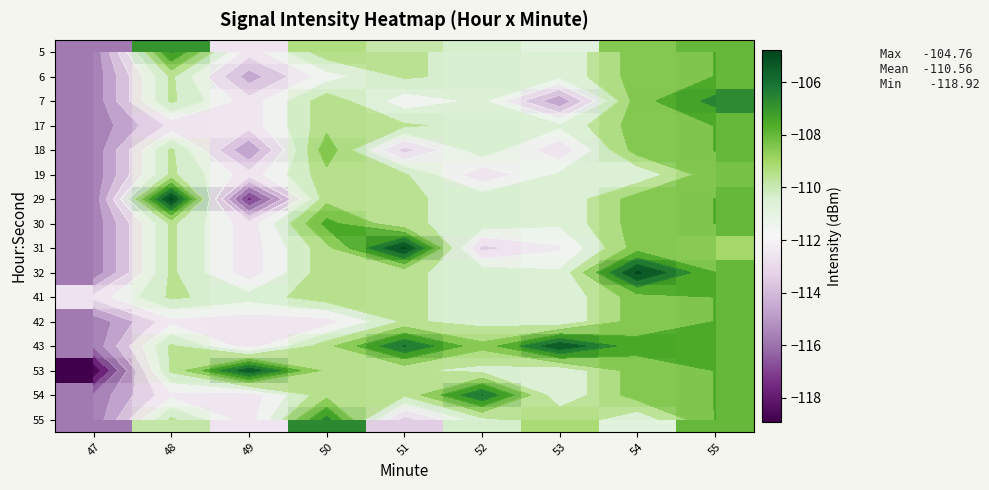

What is the lowest value of the 41 series?

-112.7